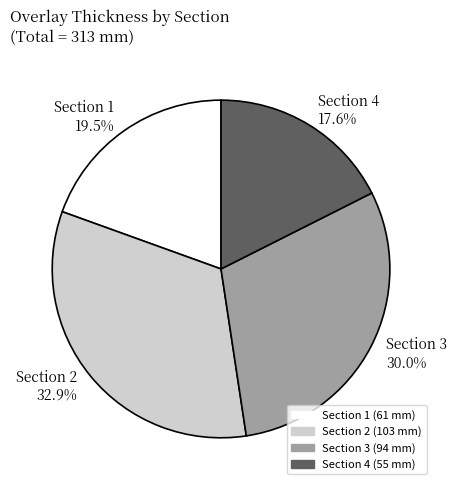

To the nearest percent, what is the average slice percentage?

25%